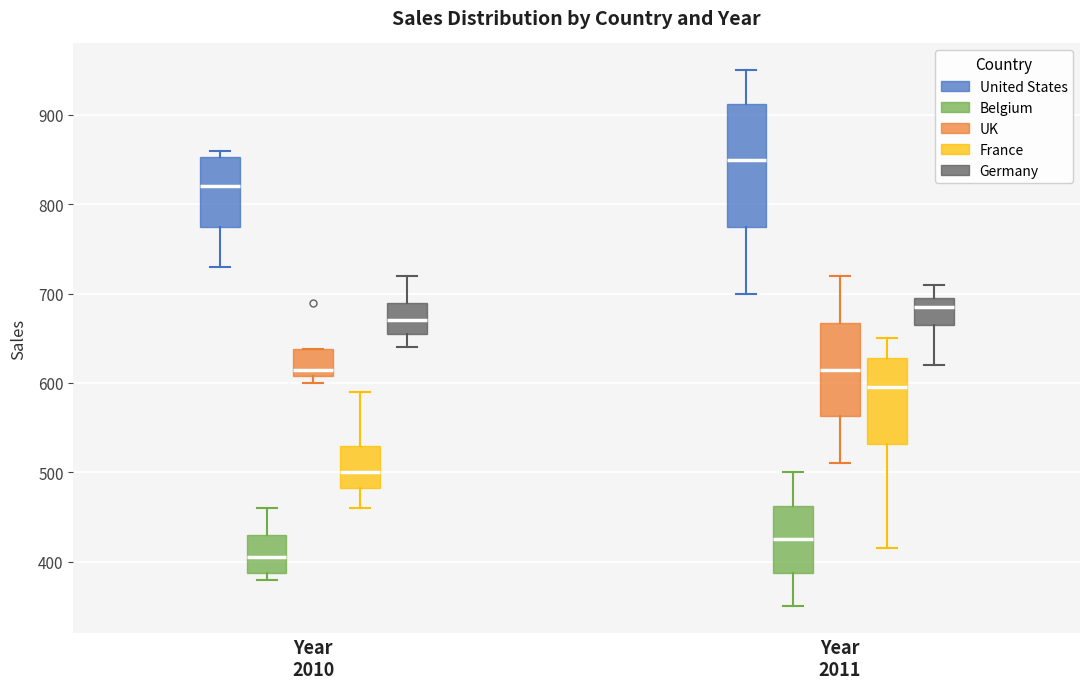

Reading left to right, read every box against the y-axis: the position of its median line, the range the box covers, and the ends of its whiskers. The values are not printed on the chart, so give them approximately, as read against the axis.

Year 2010 (United States): median 820, box 780 to 850, whiskers 730 to 860
Year 2010 (Belgium): median 410, box 390 to 430, whiskers 380 to 460
Year 2010 (UK): median 620, box 610 to 640, whiskers 600 to 640
Year 2010 (France): median 500, box 480 to 530, whiskers 460 to 590
Year 2010 (Germany): median 670, box 660 to 690, whiskers 640 to 720
Year 2011 (United States): median 850, box 780 to 910, whiskers 700 to 950
Year 2011 (Belgium): median 430, box 390 to 460, whiskers 350 to 500
Year 2011 (UK): median 620, box 560 to 670, whiskers 510 to 720
Year 2011 (France): median 600, box 530 to 630, whiskers 420 to 650
Year 2011 (Germany): median 690, box 670 to 700, whiskers 620 to 710